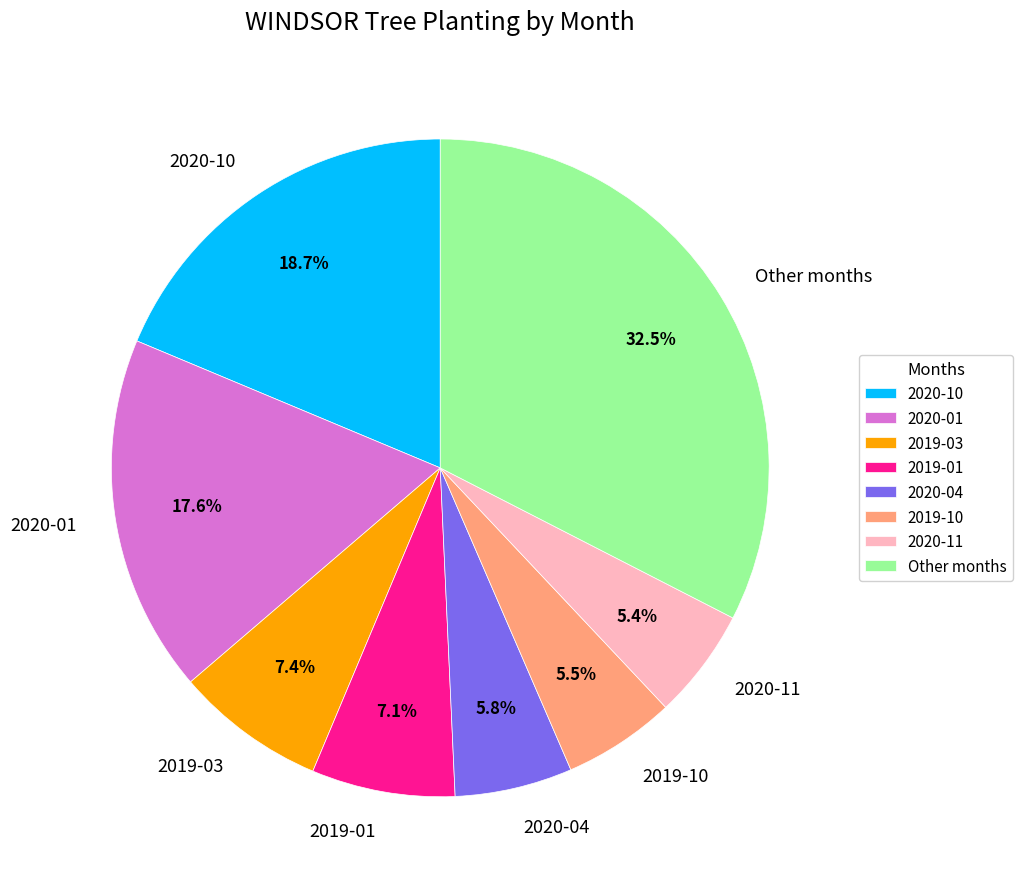

To the nearest percent, what is the average slice percentage?

12%